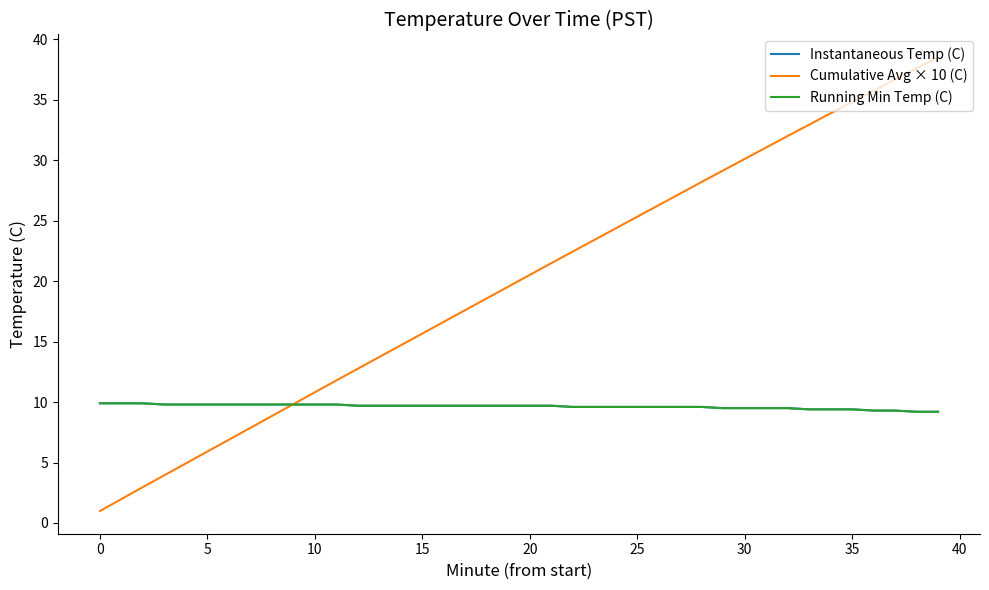

List the series in order of their peak value, lowest first.

Instantaneous Temp (C), Running Min Temp (C), Cumulative Avg × 10 (C)